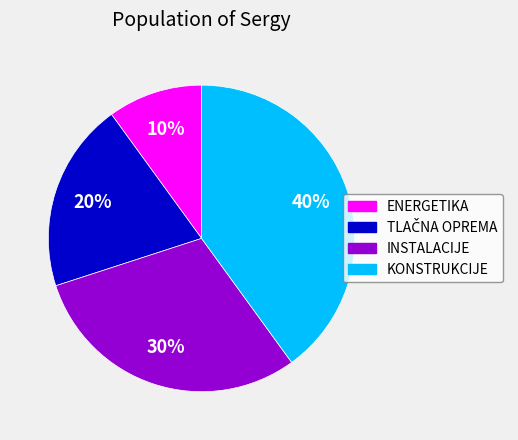

To the nearest percent, what percentage of the pie is INSTALACIJE?

30%